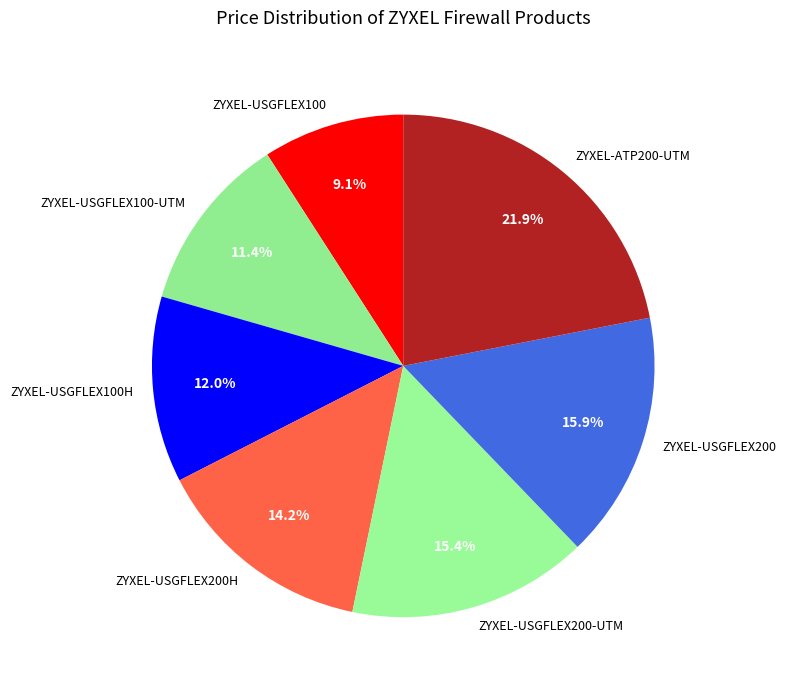

Is it true that ZYXEL-USGFLEX100-UTM is 22% of the pie?

False